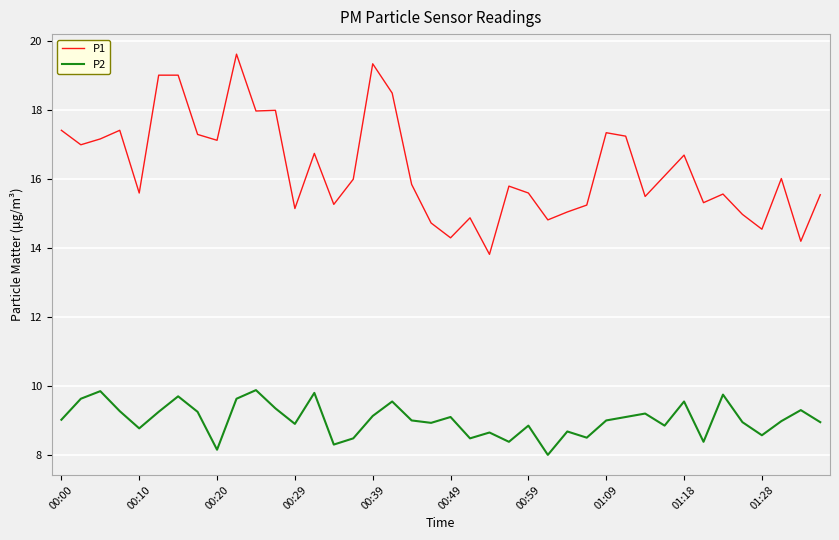

Which series has the largest range (max minus min)?

P1